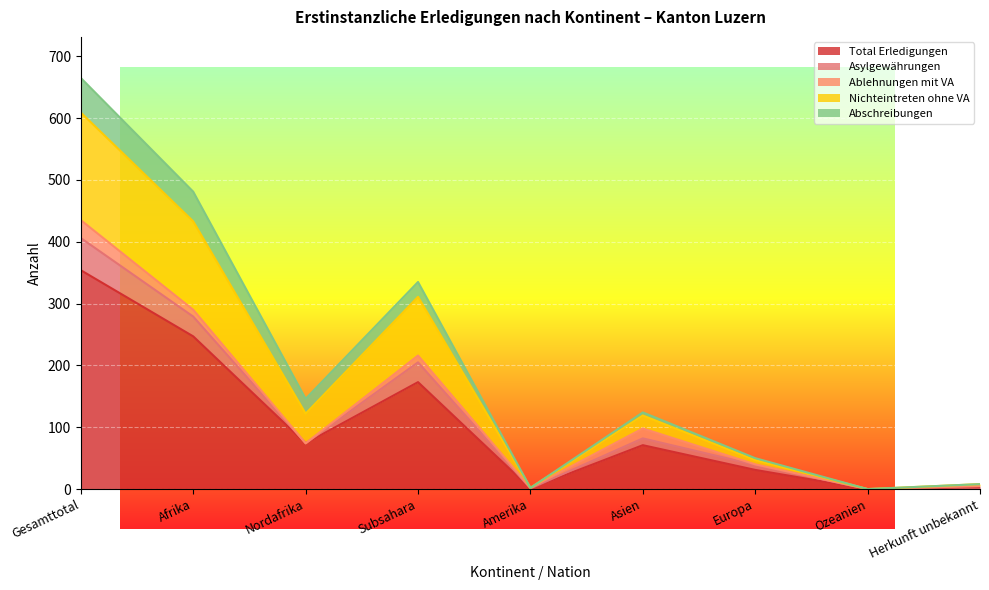

What is the highest value of the Nichteintreten ohne VA series?

174